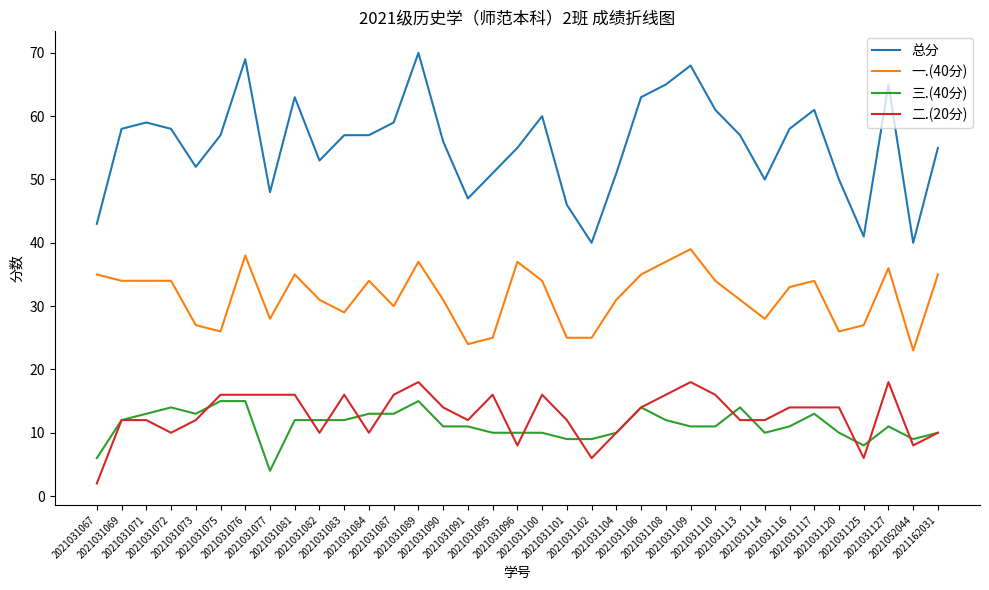

Which category has the highest value in the 总分 series?

2021031089